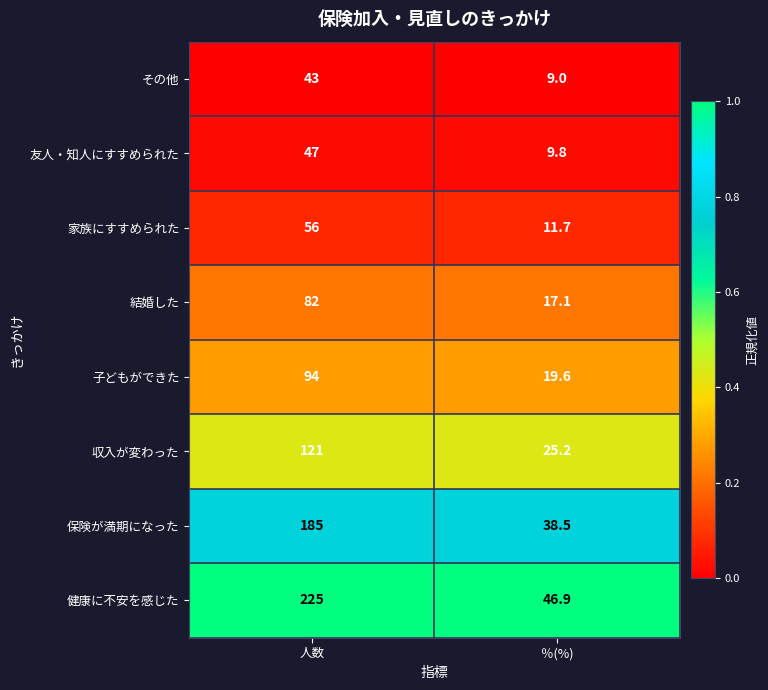

What value does the 家族にすすめられた series have at ％(%)?

11.7